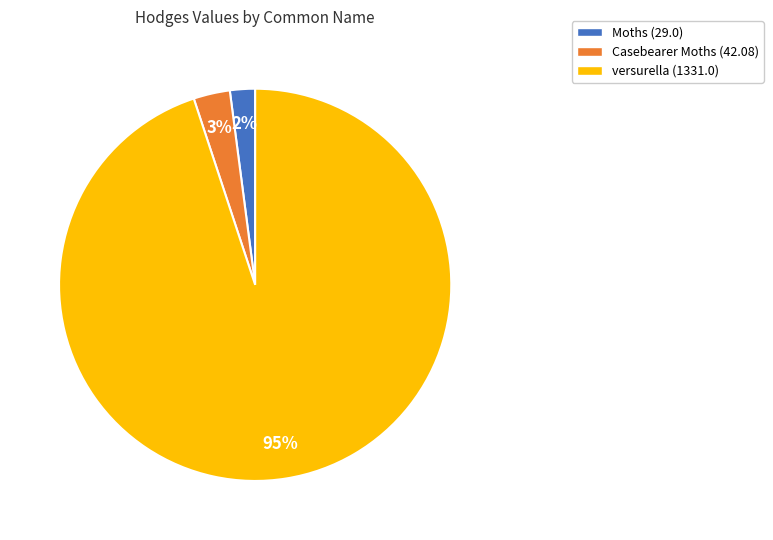

What is the smallest slice in the pie chart?

Moths